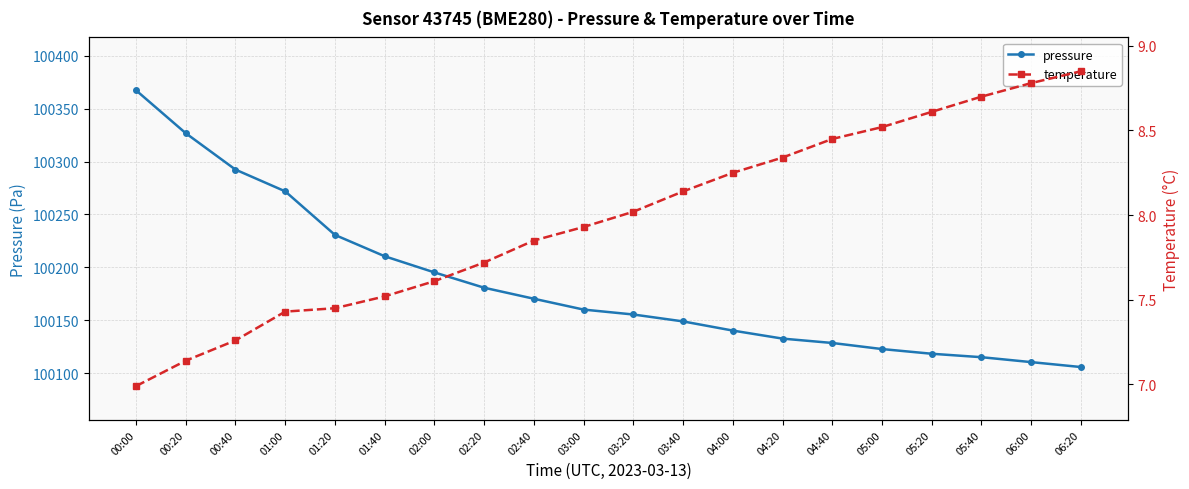

What is the average value of the temperature series?

8.0